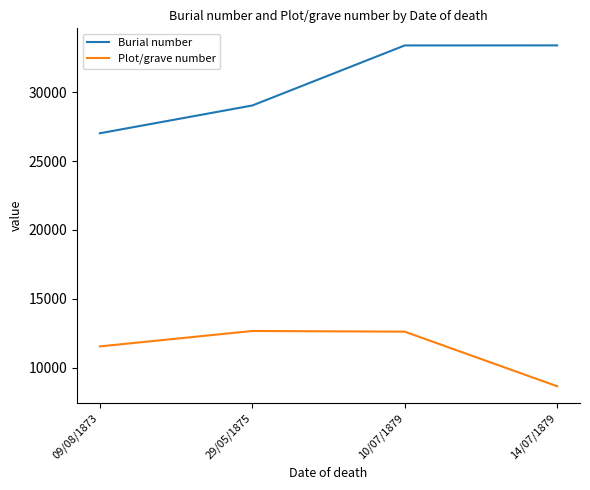

How many interior local peaks does the Plot/grave number series have?

1